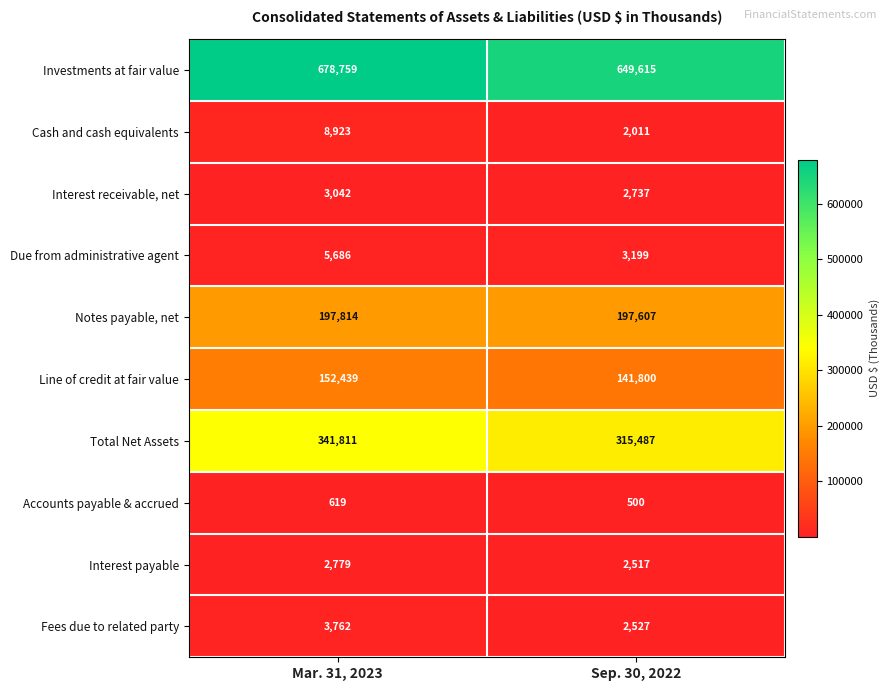

What is the approximate value of Total Net Assets at Sep. 30, 2022, to the nearest 50?

315500